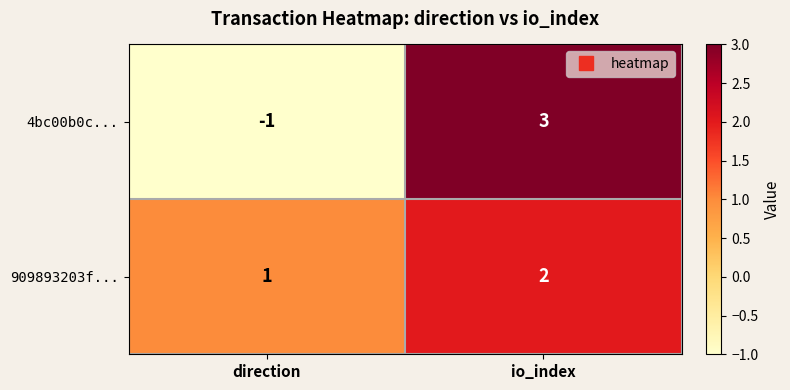

What is the minimum value shown in the chart?

-1